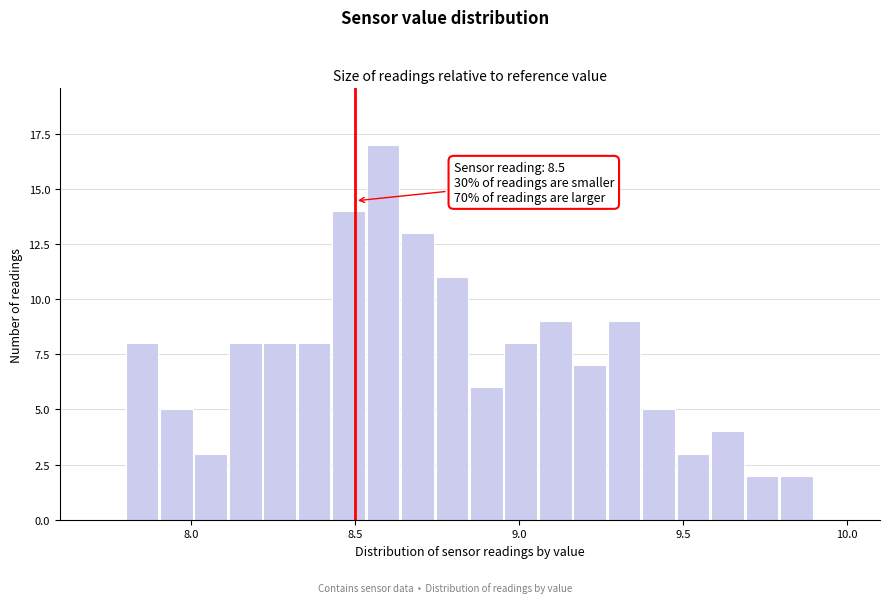

Around what value on the x-axis is the tallest bar? Give the approximate position of its centre, as read against the axis.

8.60